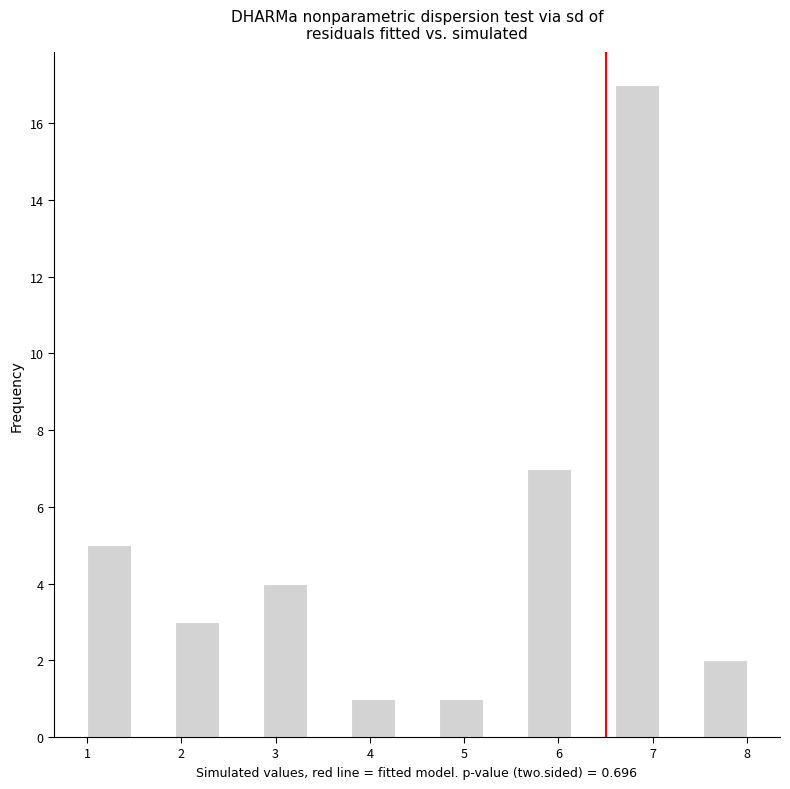

Reading left to right, list every bar in this chart as the range it spans on the x-axis followed by its height. Neither the bar edges nor the heights are printed on the chart, so give them approximately, as read against the axes.

1.0 to 1.5: 5
1.5 to 1.9: 0
1.9 to 2.4: 3
2.4 to 2.9: 0
2.9 to 3.3: 4
3.3 to 3.8: 0
3.8 to 4.3: 1
4.3 to 4.7: 0
4.7 to 5.2: 1
5.2 to 5.7: 0
5.7 to 6.1: 7
6.1 to 6.6: 0
6.6 to 7.1: 17
7.1 to 7.5: 0
7.5 to 8.0: 2